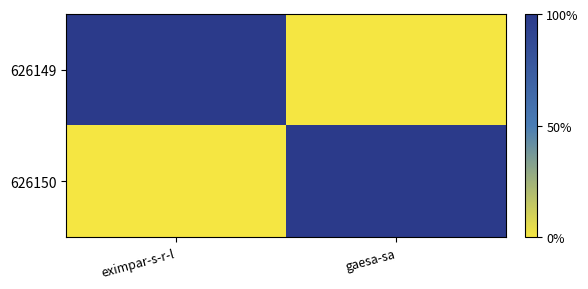

How many data points does each series have?

2